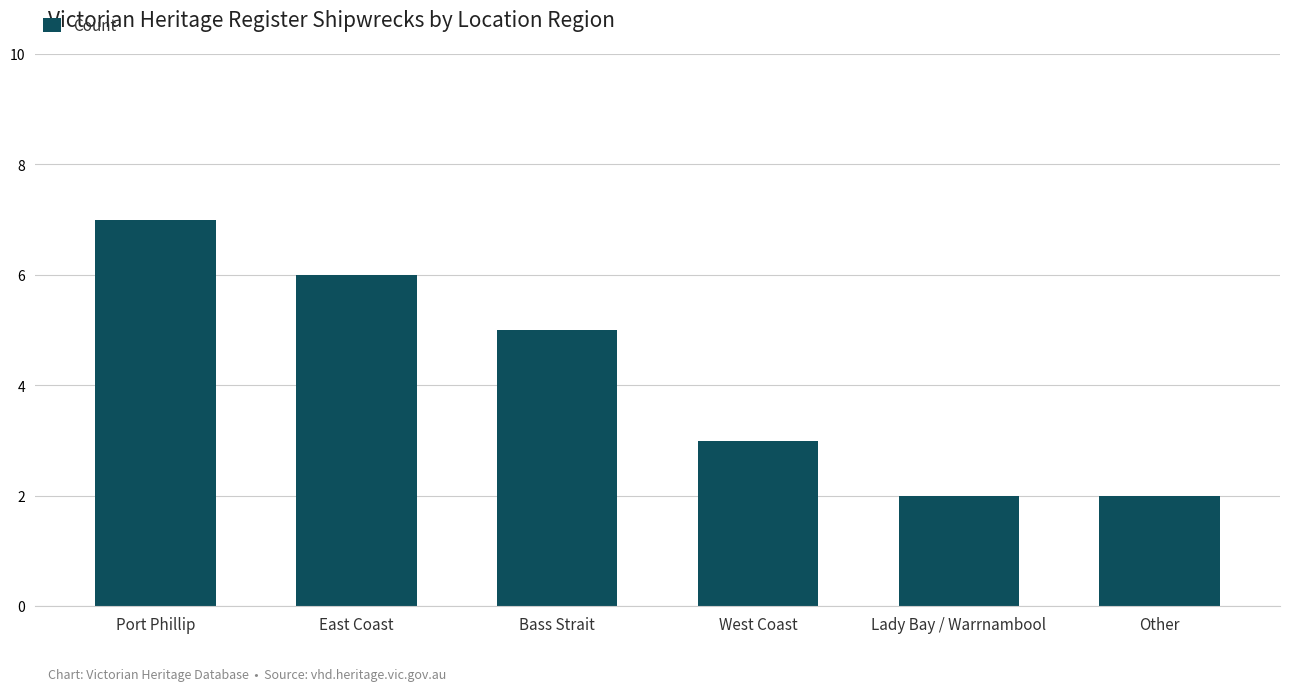

Reading right to left, extract all data points from this chart.

2	2	3	5	6	7